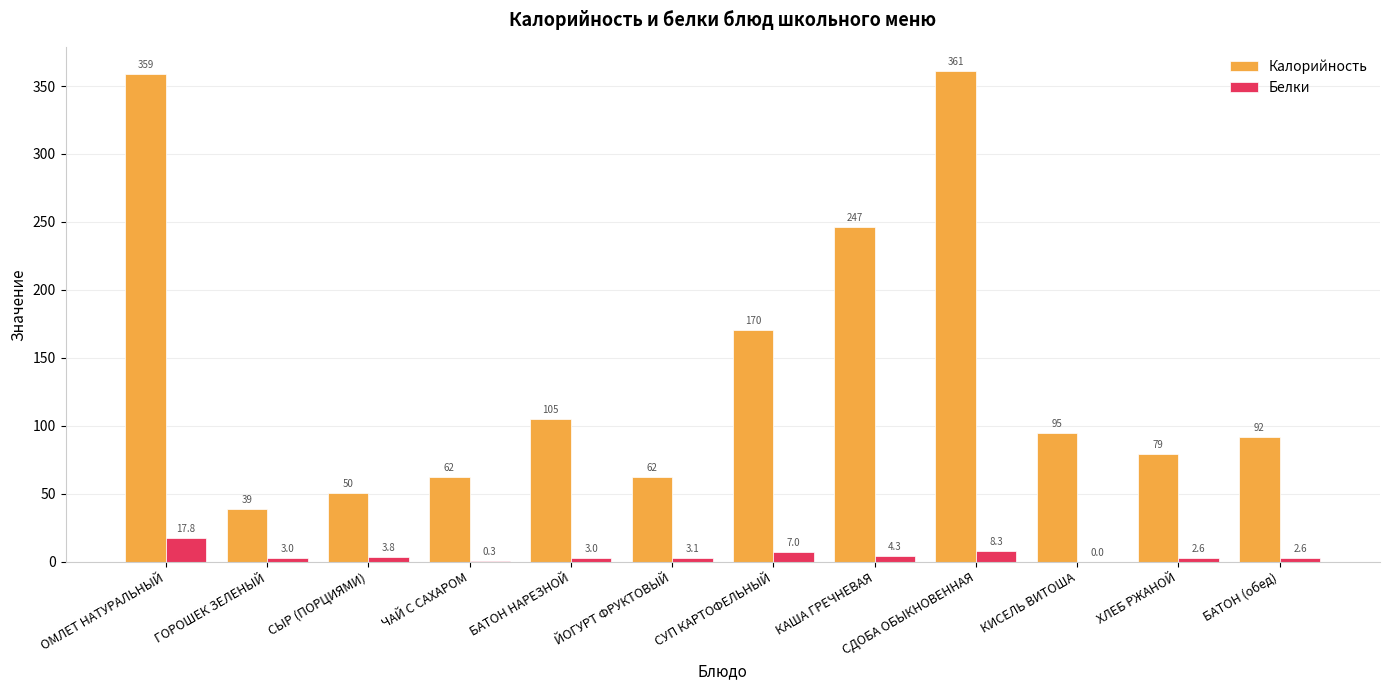

What is the maximum value shown in the chart?

360.8